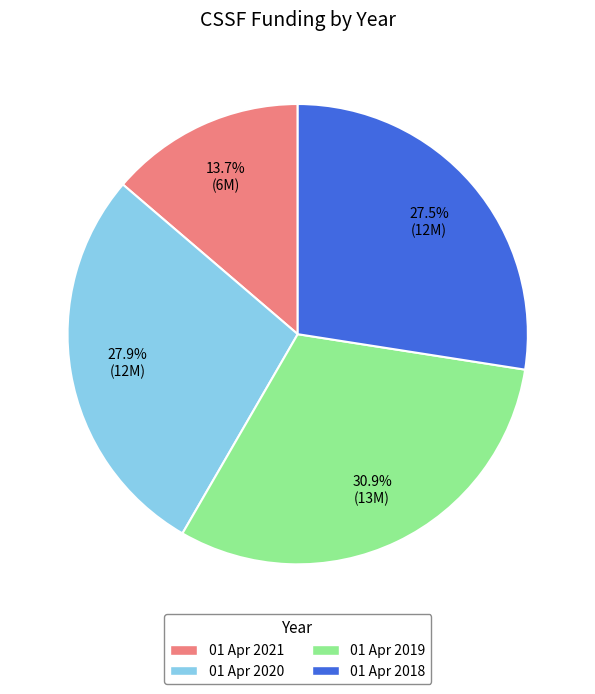

How many segments does this pie chart have?

4